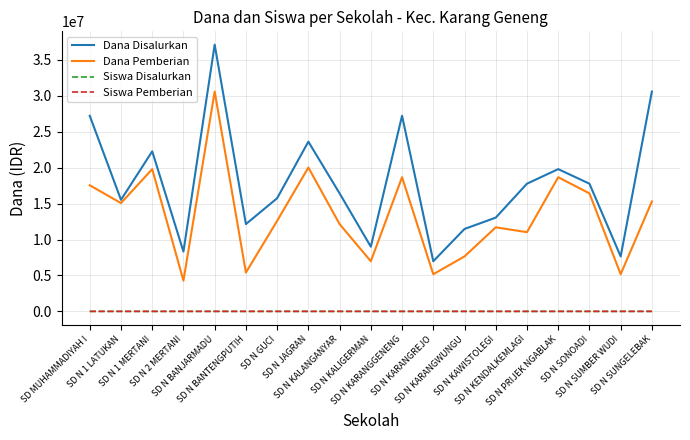

Which series has the largest total across all categories?

Dana Disalurkan